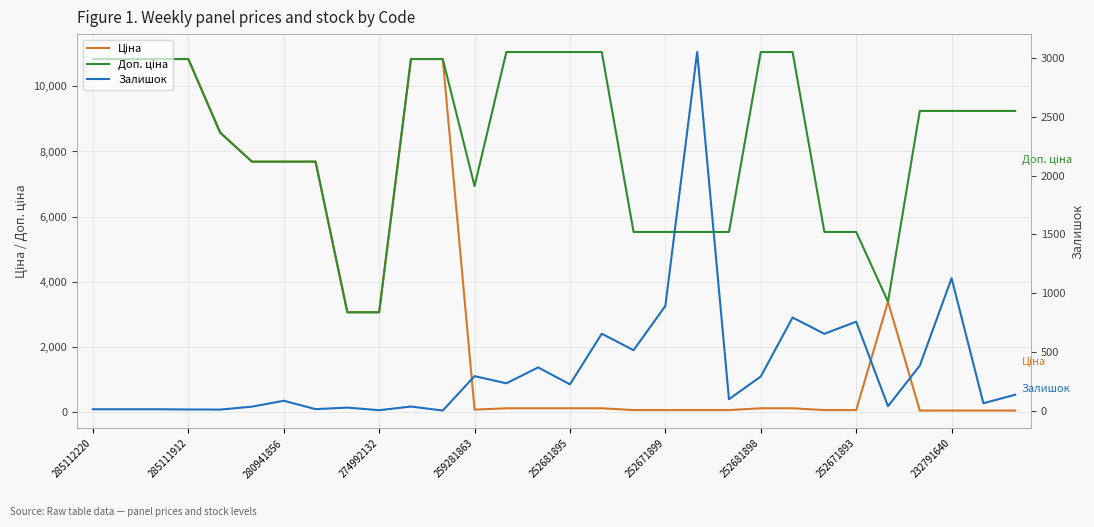

What is the difference between the Залишок values at 13 and 24?

523.0